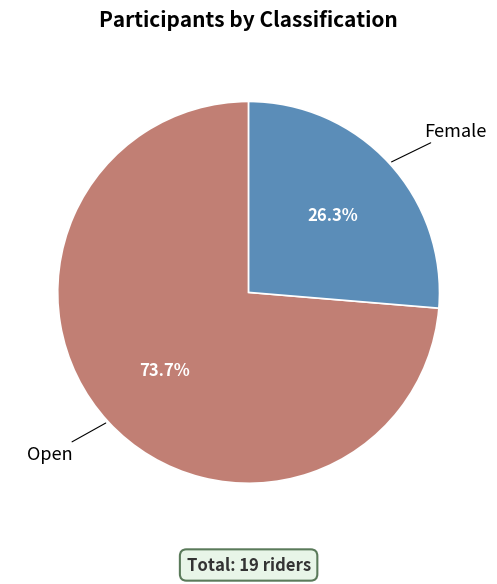

Does any single category account for the majority?

Yes